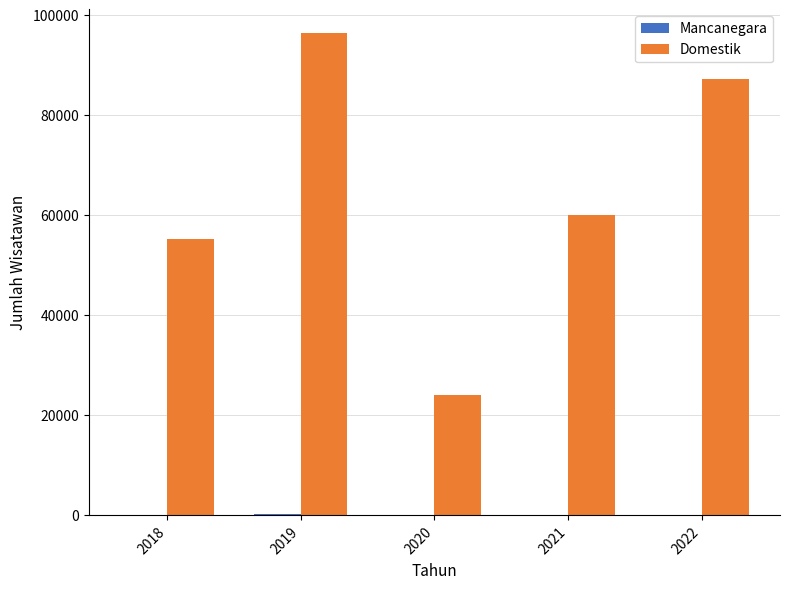

Which series has the widest spread of values?

Domestik